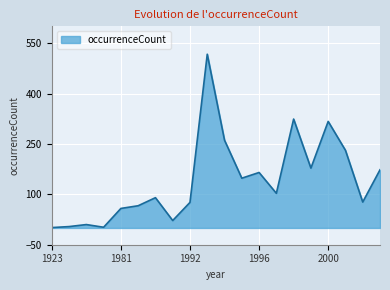

What is the maximum value shown in the chart?

517